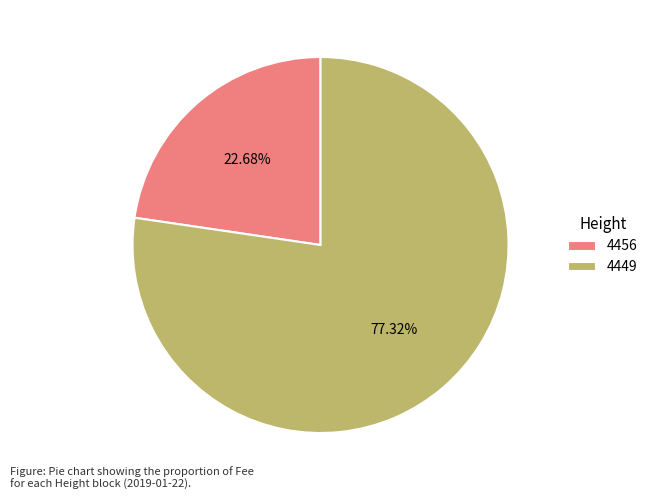

The 4456 slice represents 33% of the pie. True or false?

False